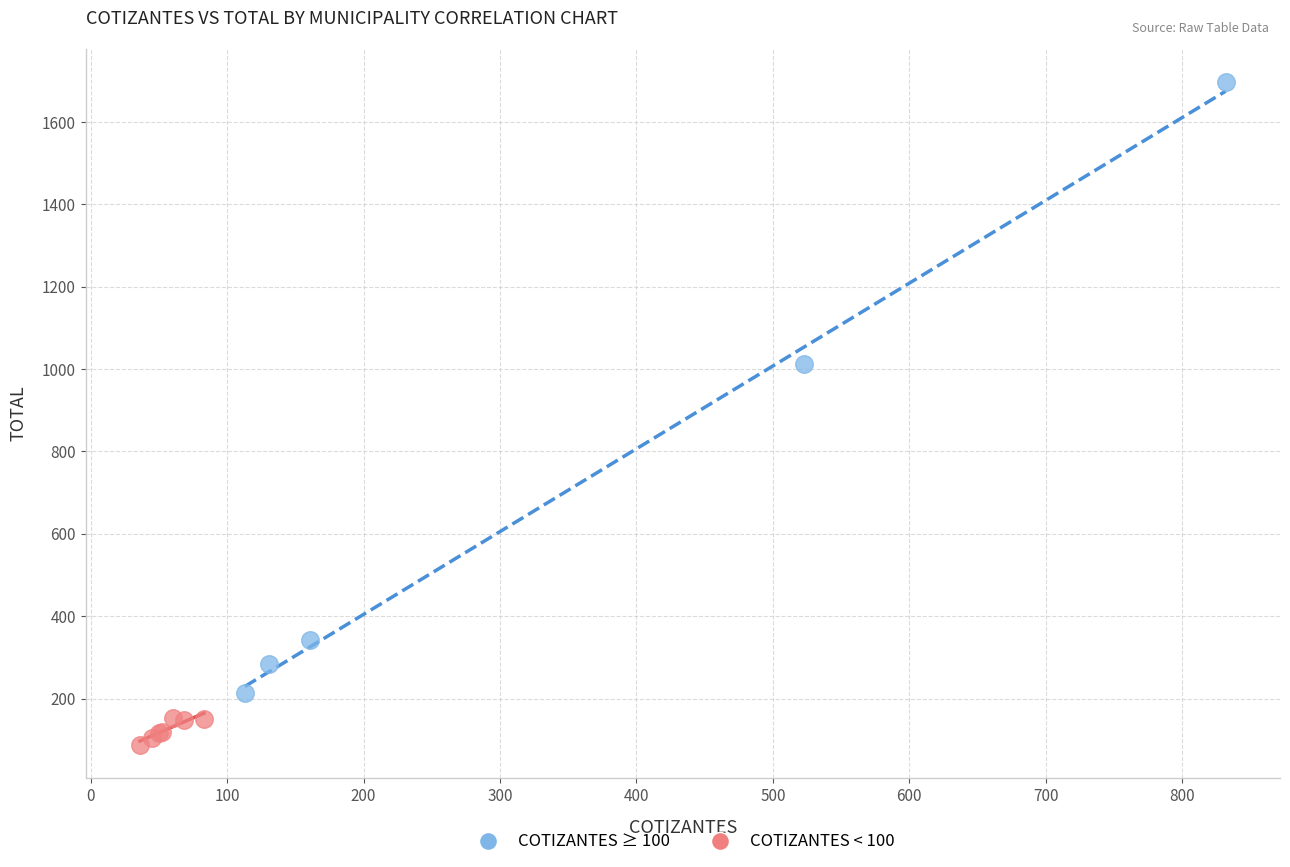

Which series contains the lowest Y value?

COTIZANTES < 100